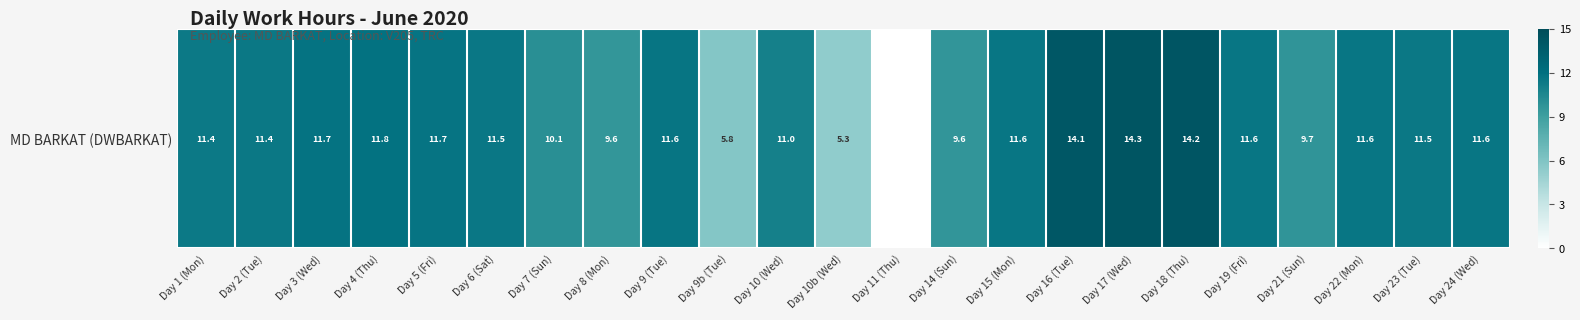

List the labels in order of value, smallest first.

Day 11 (Thu), Day 10b (Wed), Day 9b (Tue), Day 8 (Mon), Day 14 (Sun), Day 21 (Sun), Day 7 (Sun), Day 10 (Wed), Day 1 (Mon), Day 2 (Tue), Day 23 (Tue), Day 6 (Sat), Day 24 (Wed), Day 15 (Mon), Day 19 (Fri), Day 22 (Mon), Day 9 (Tue), Day 5 (Fri), Day 3 (Wed), Day 4 (Thu), Day 16 (Tue), Day 18 (Thu), Day 17 (Wed)